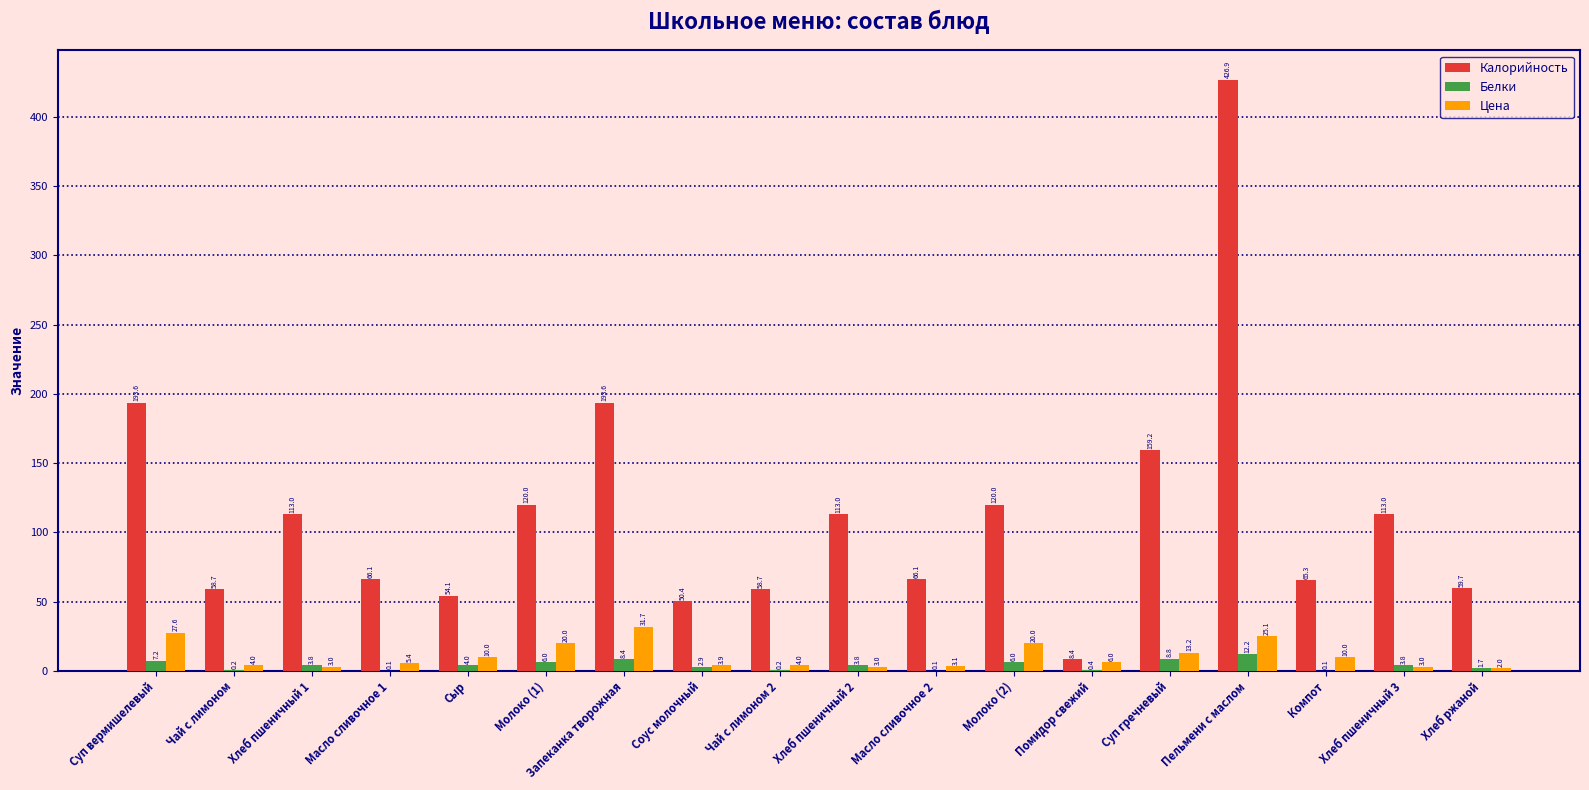

Which series has the largest total across all categories?

Калорийность